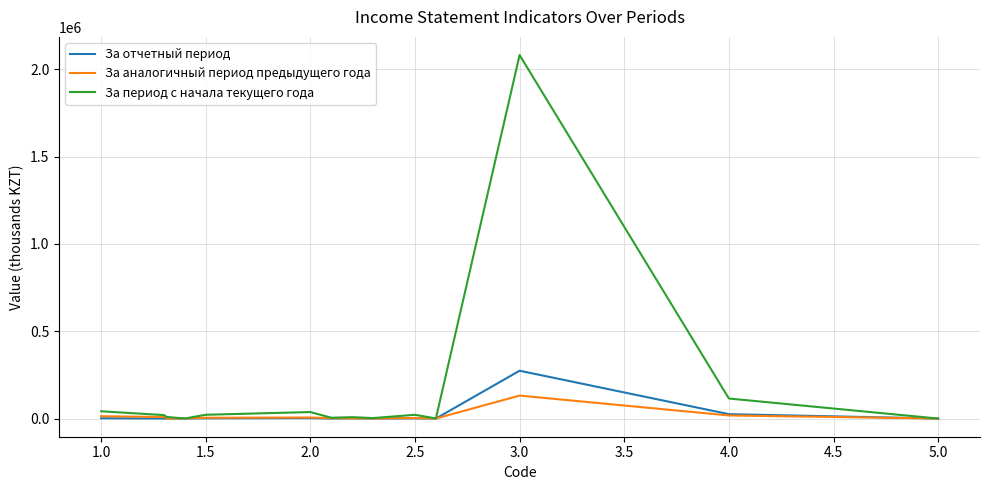

Which series has the largest total across all categories?

За период с начала текущего года